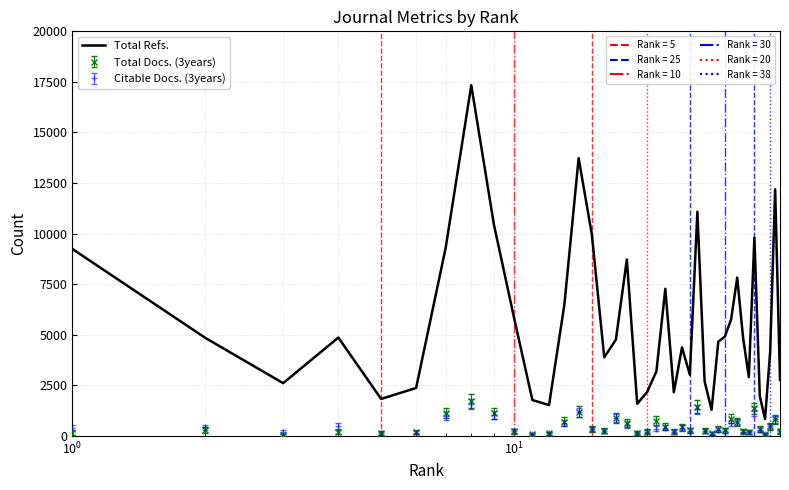

What is the greatest value displayed?

17336